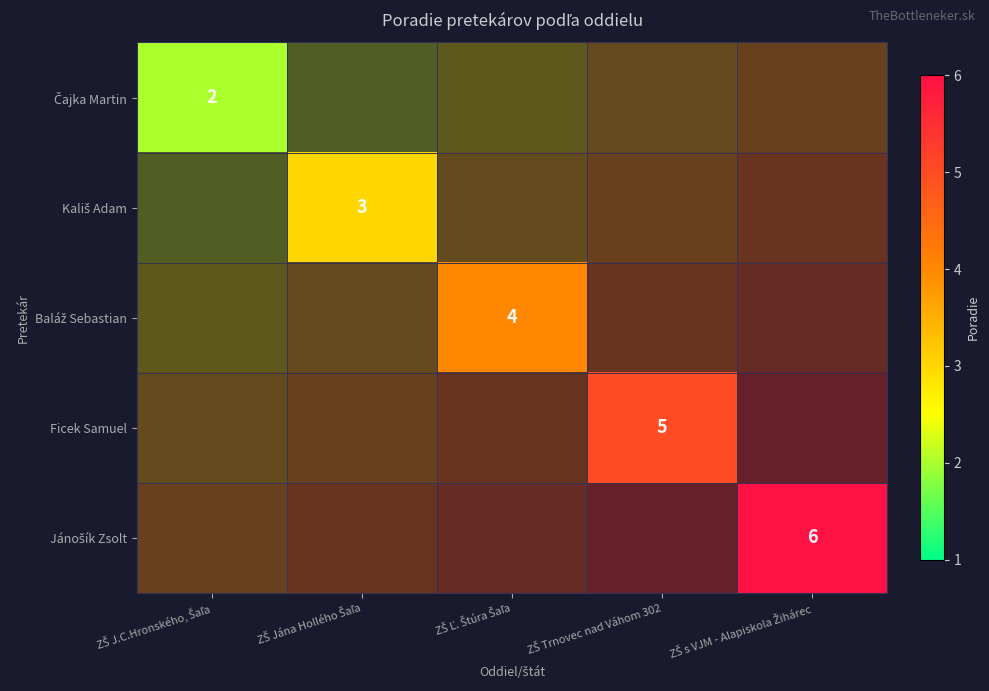

Is it true that Jánošík Zsolt equals 6 at ZŠ s VJM - Alapiskola Žihárec?

True